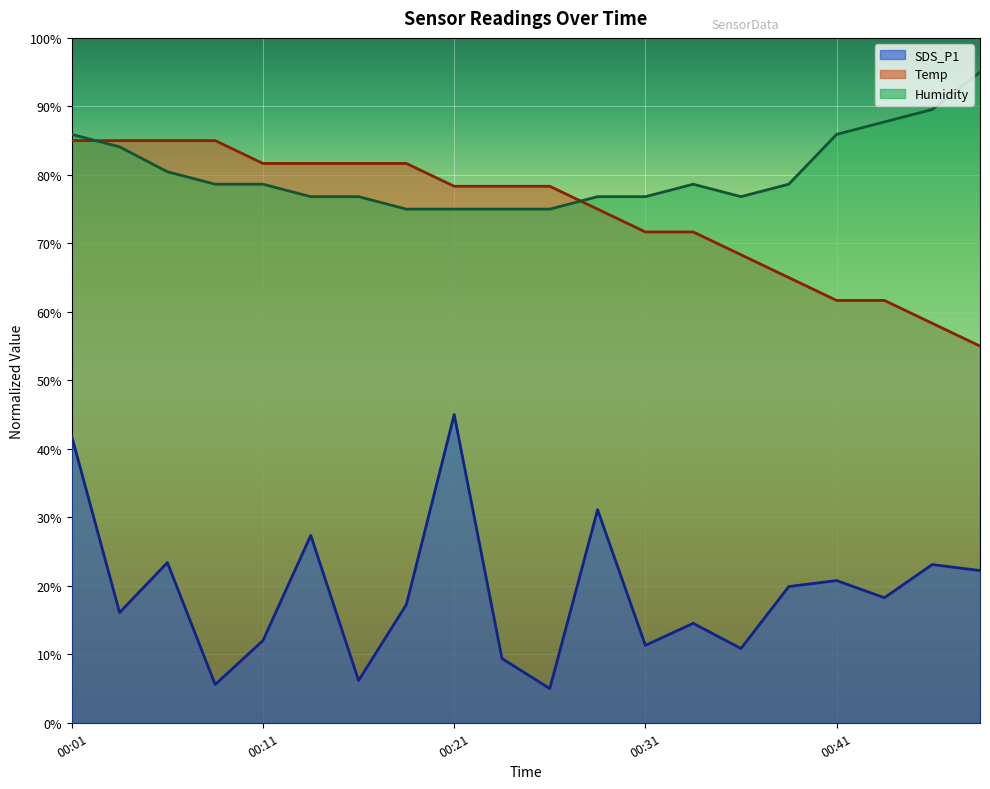

After their last crossing, which series has the higher values: Humidity or Temp?

Humidity